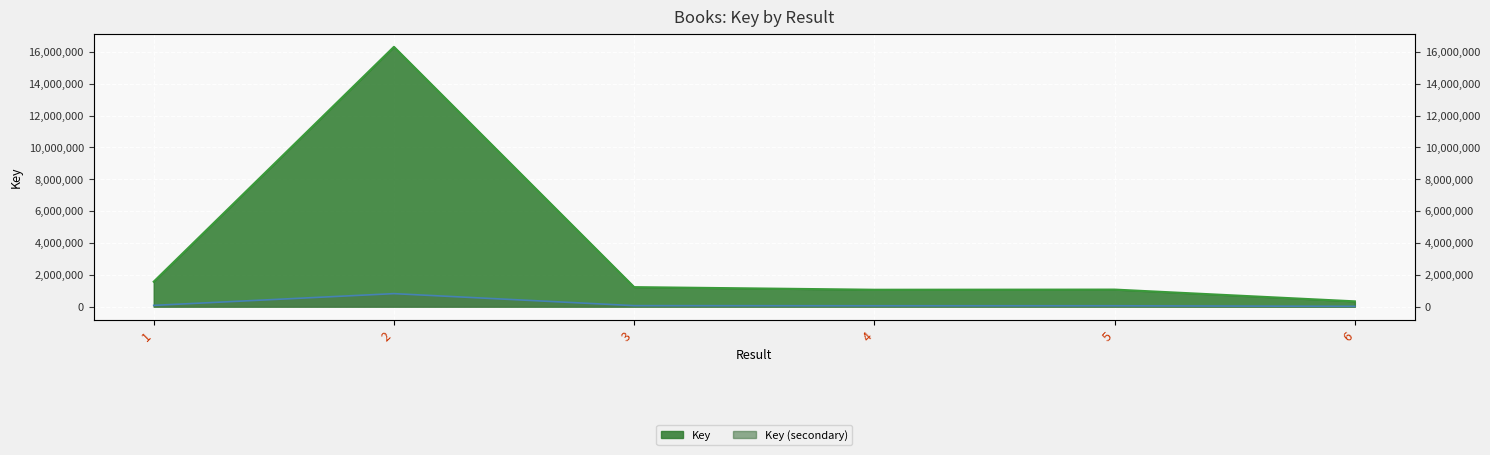

Between 5 and 4, which is larger?

5